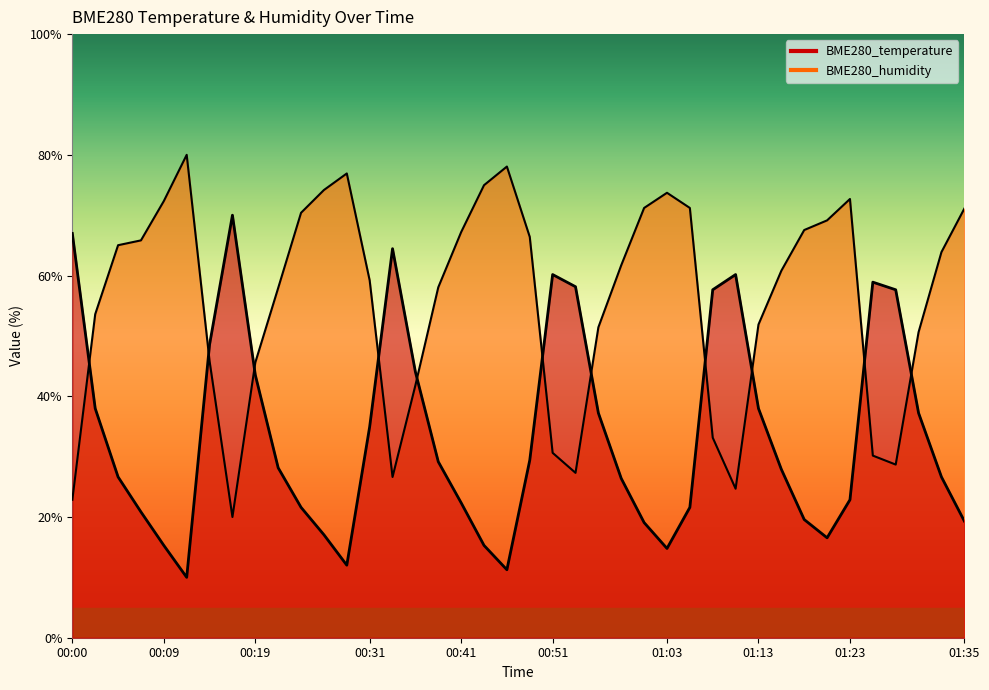

Rank the series by their average value, from highest to lowest.

BME280_humidity, BME280_temperature